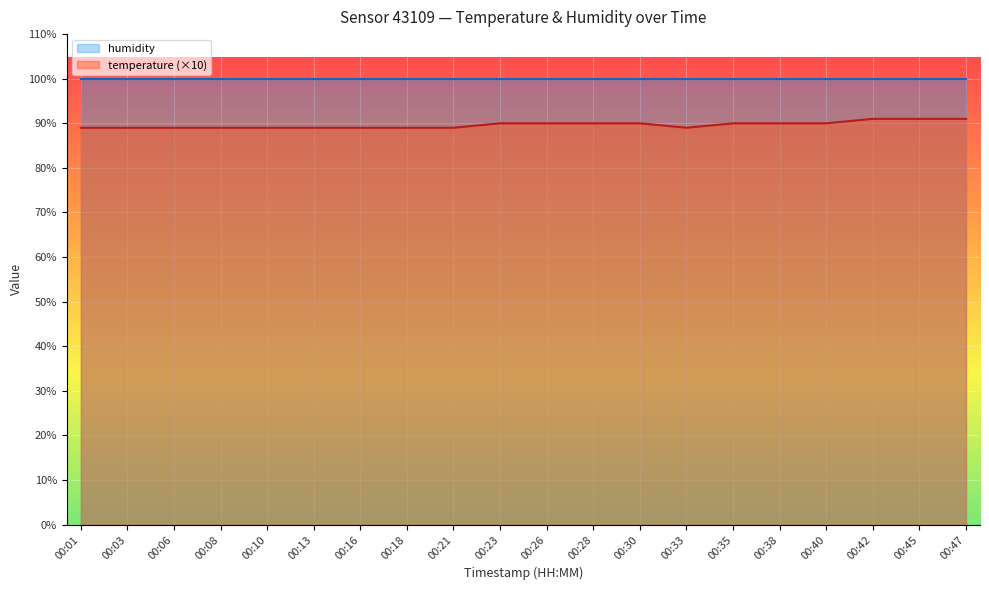

What is the difference between the maximum and second lowest values?

2